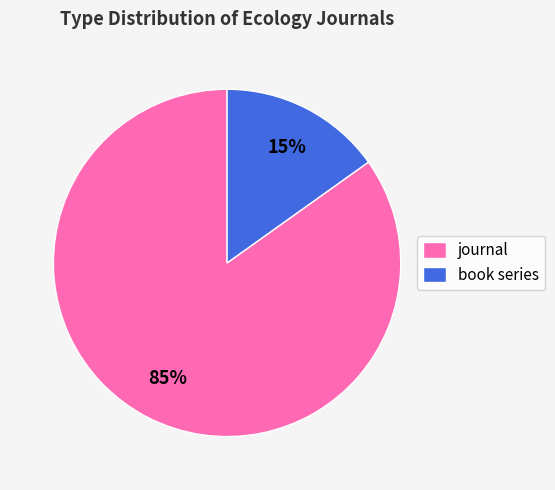

Between book series and journal, which is larger?

journal